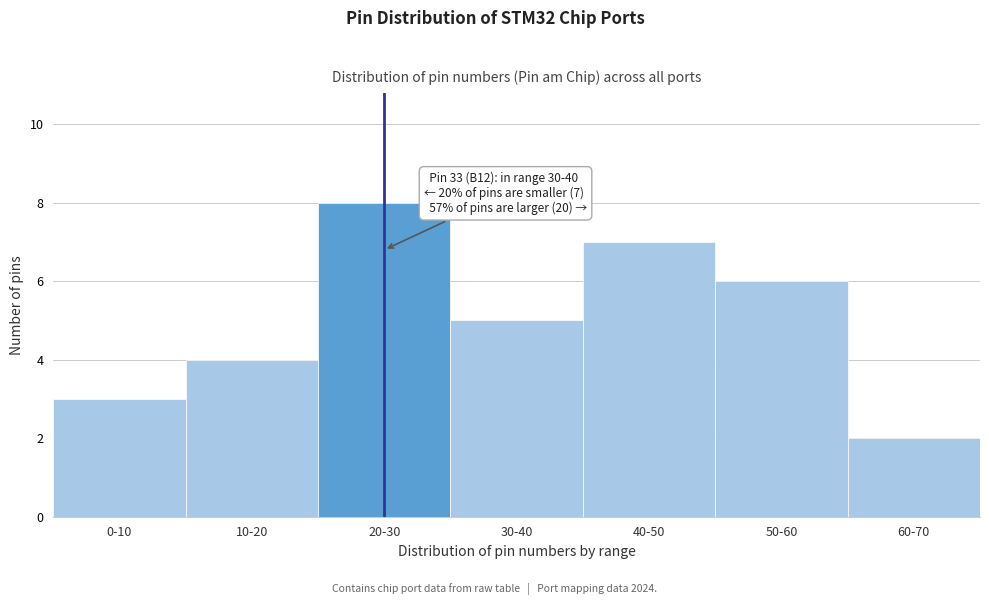

Reading right to left, what are all the values shown in this chart?

2	6	7	5	8	4	3